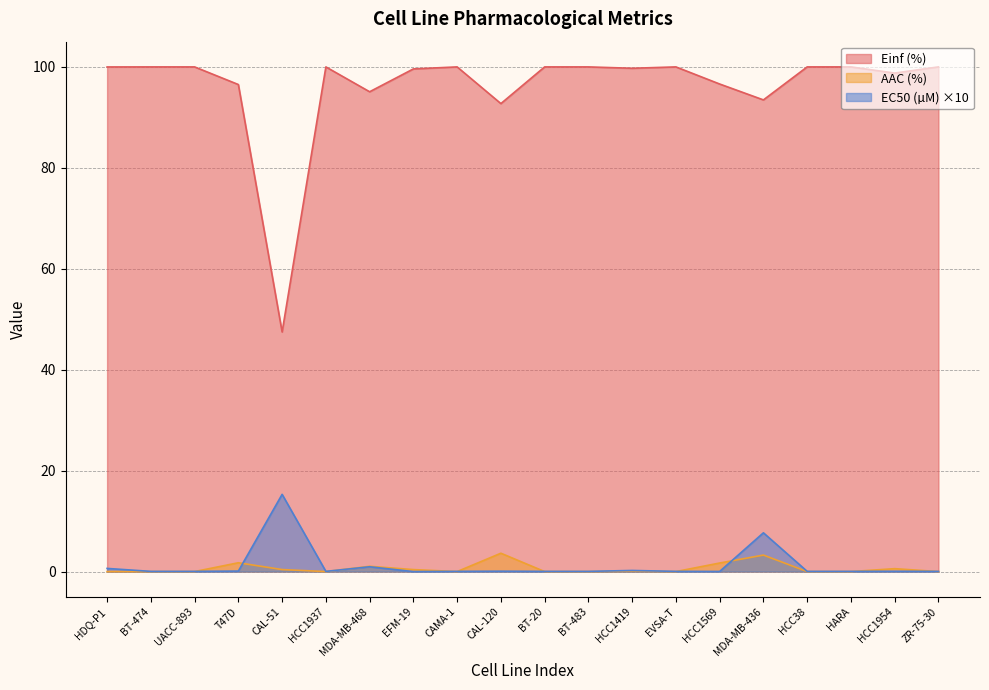

Where do EC50 (µM) and AAC (%) first cross each other?

UACC-893 and T47D